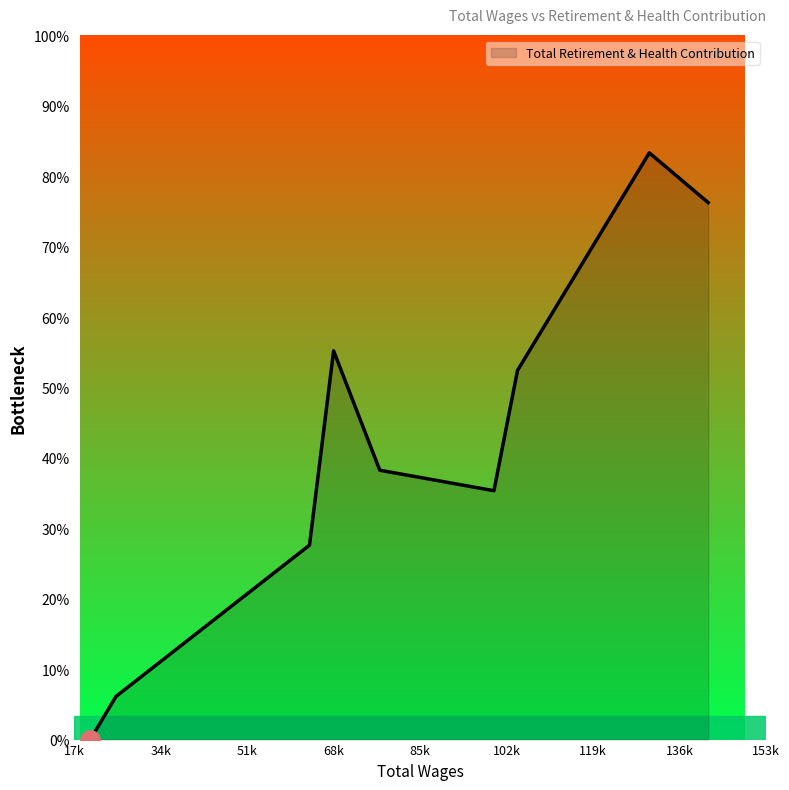

Does the chart have visible grid lines?

No